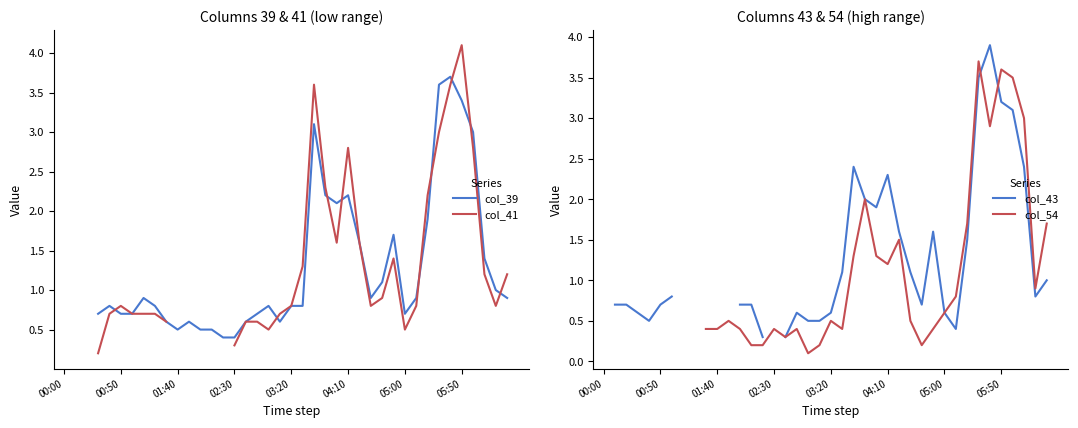

How many interior local valleys does the col_39 series have?

5